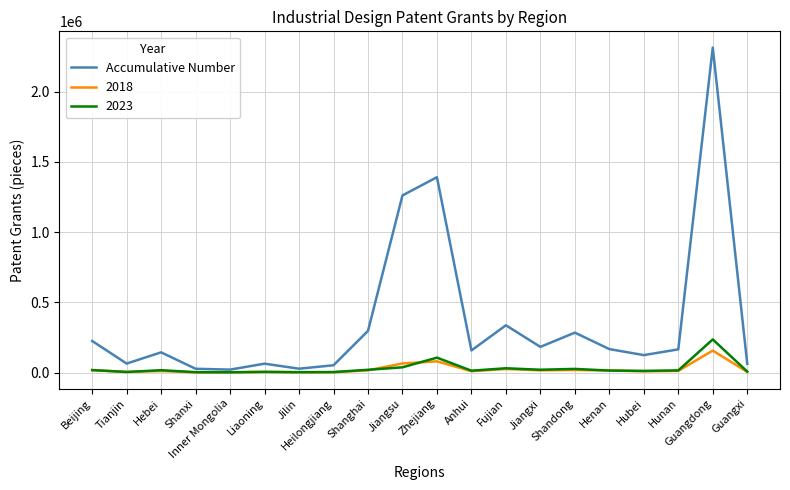

Which series has the widest spread of values?

Accumulative Number